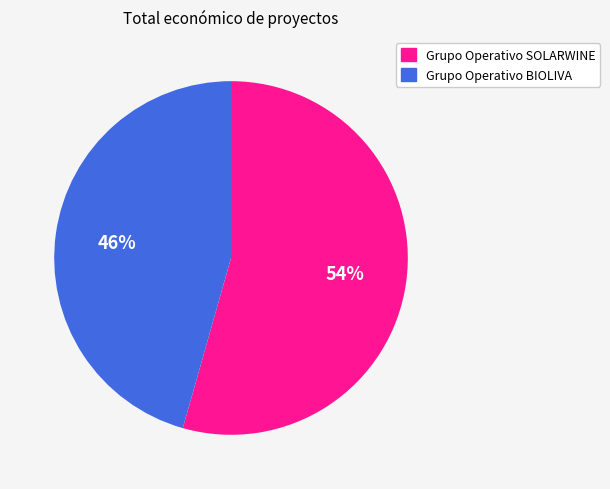

What percentage is the Grupo Operativo SOLARWINE slice, to the nearest percent?

54%